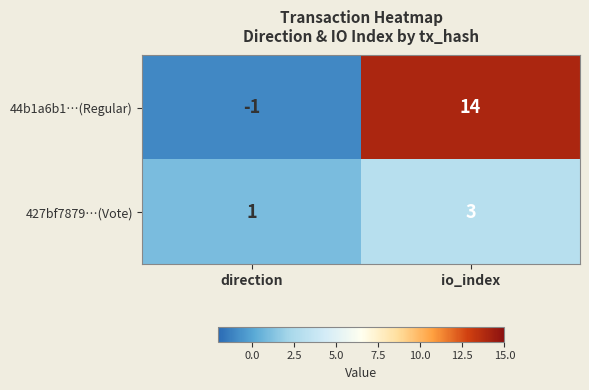

Read the 427bf7879…(Vote) value at io_index.

3